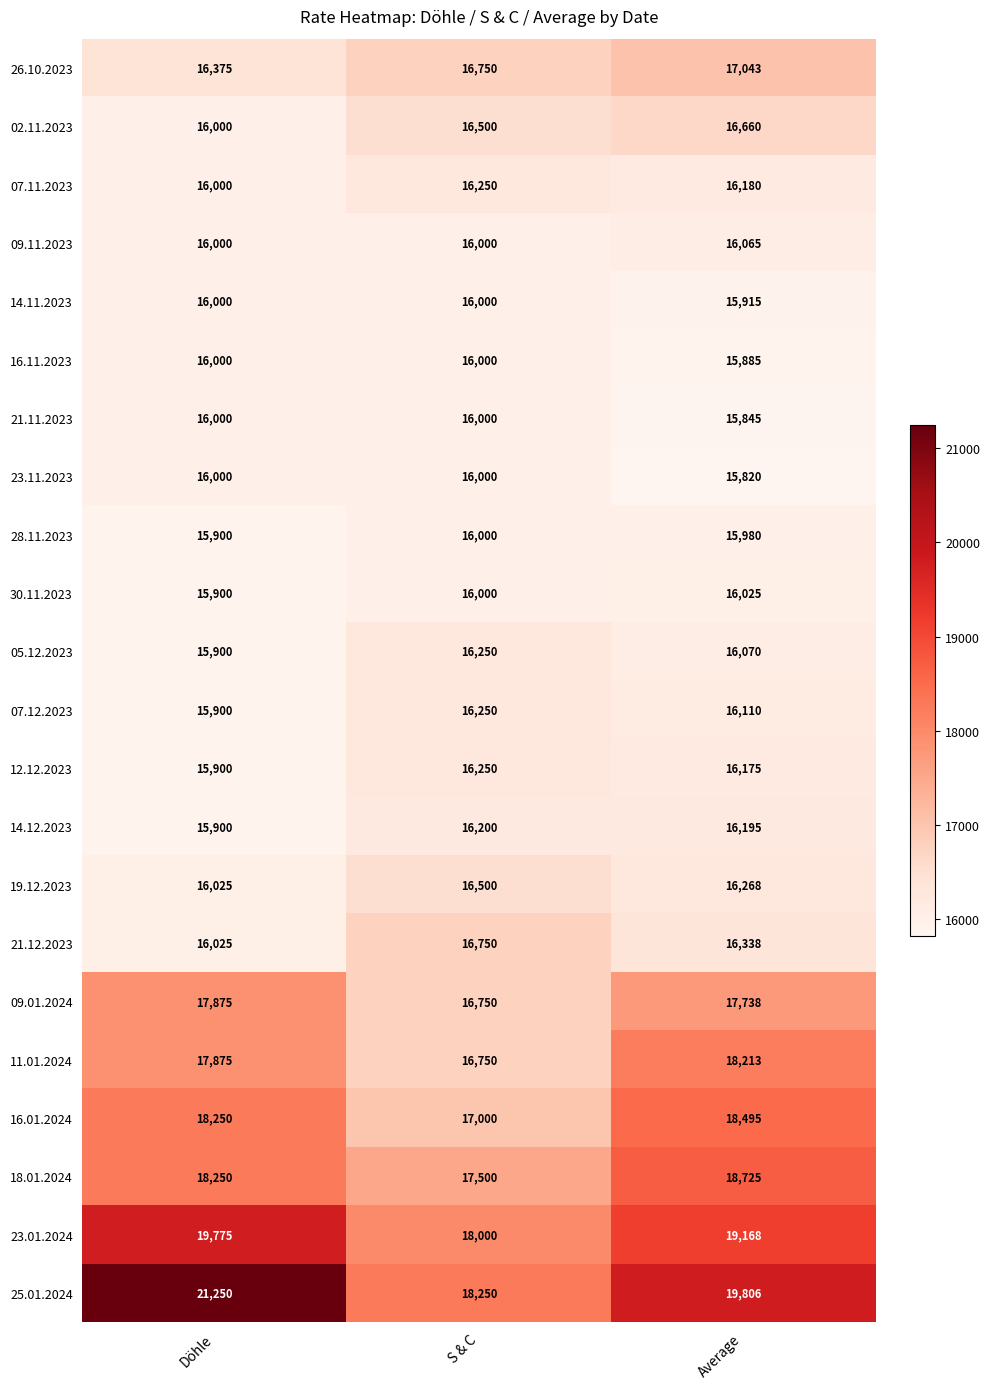

Count the number of data series in this chart.

22